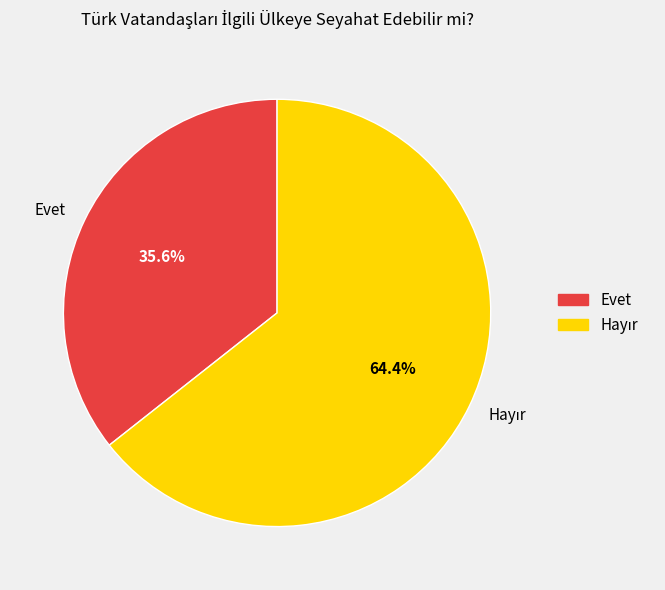

Is there a majority slice in this chart?

Yes